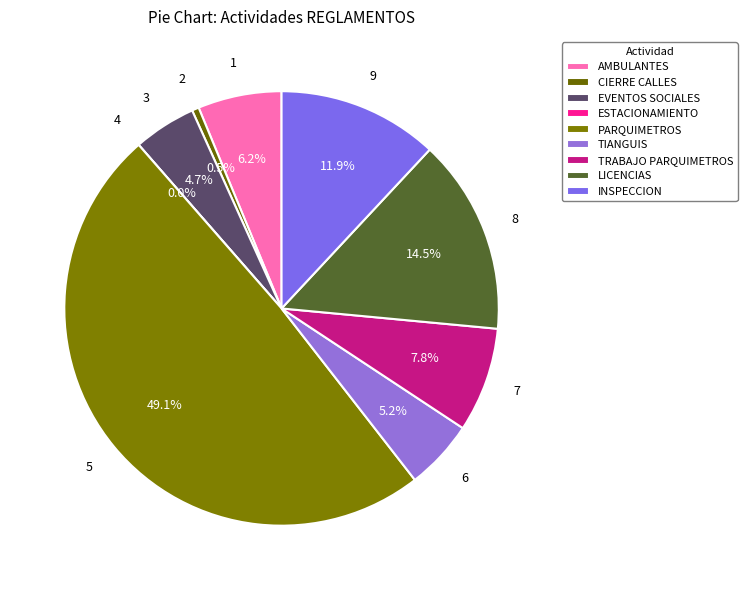

The PERMISOS EVENTOS SOCIALES slice represents 5% of the pie. True or false?

True